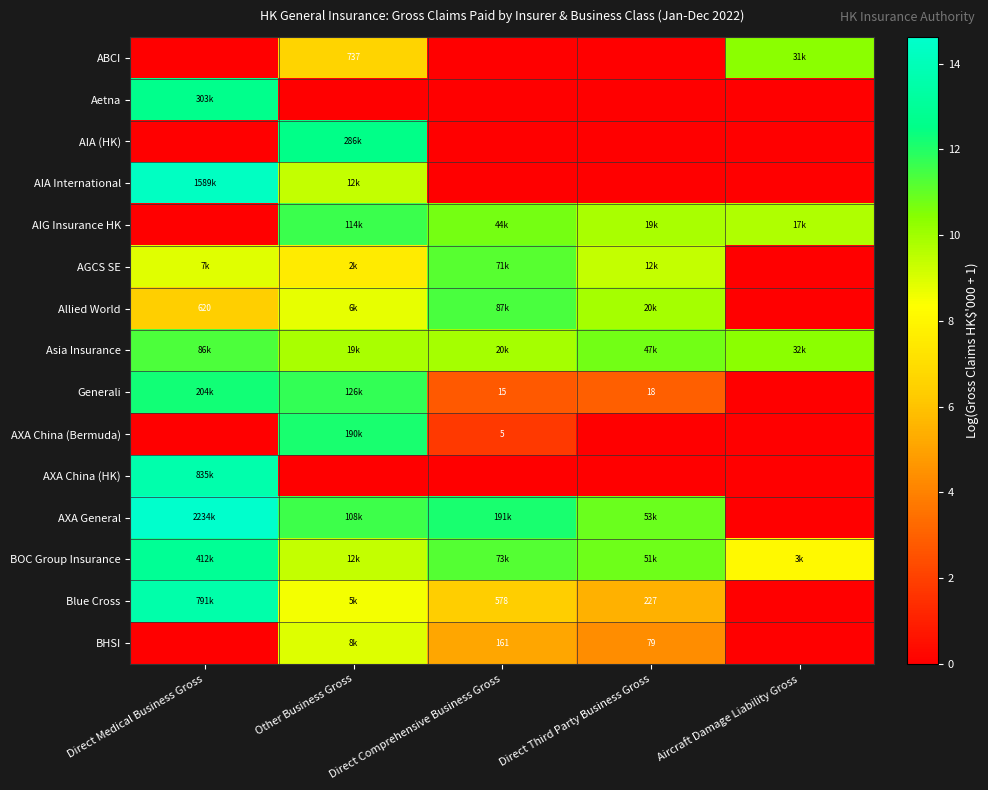

What is the sum of all AXA General values?

49.2